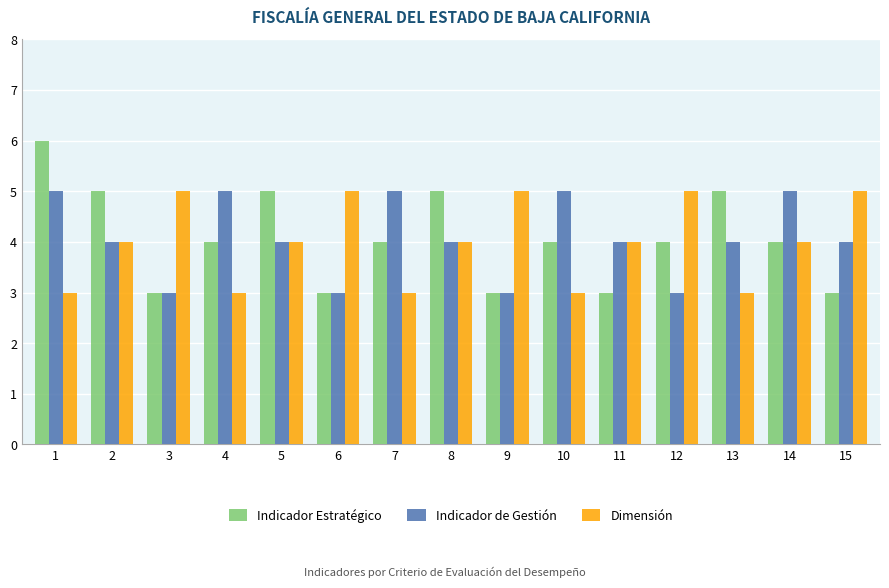

True or false: Indicador de Gestión has a value of 4 at 15.

True